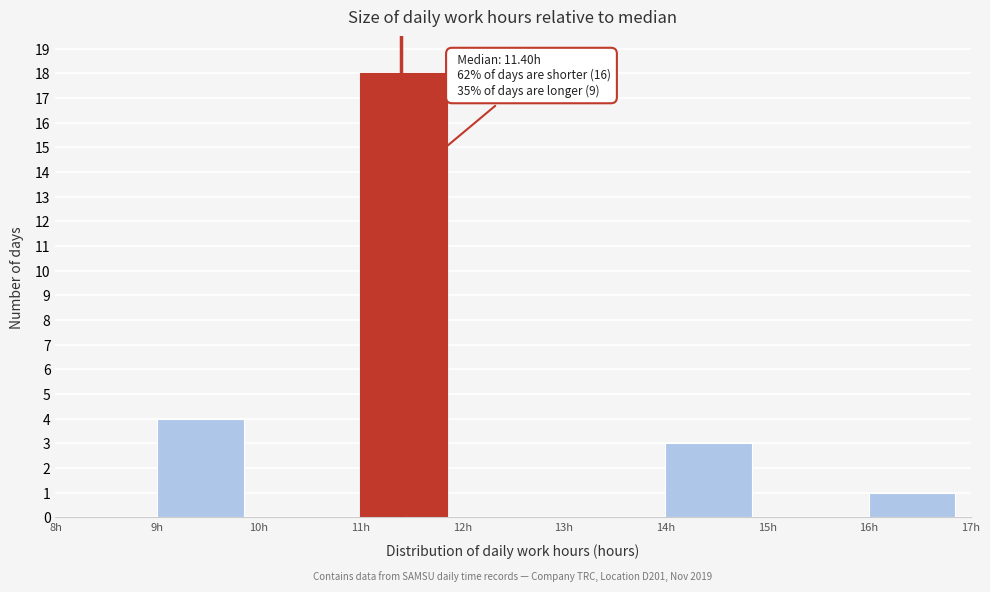

Over which range of the x-axis is the bar tallest?

11 to 12